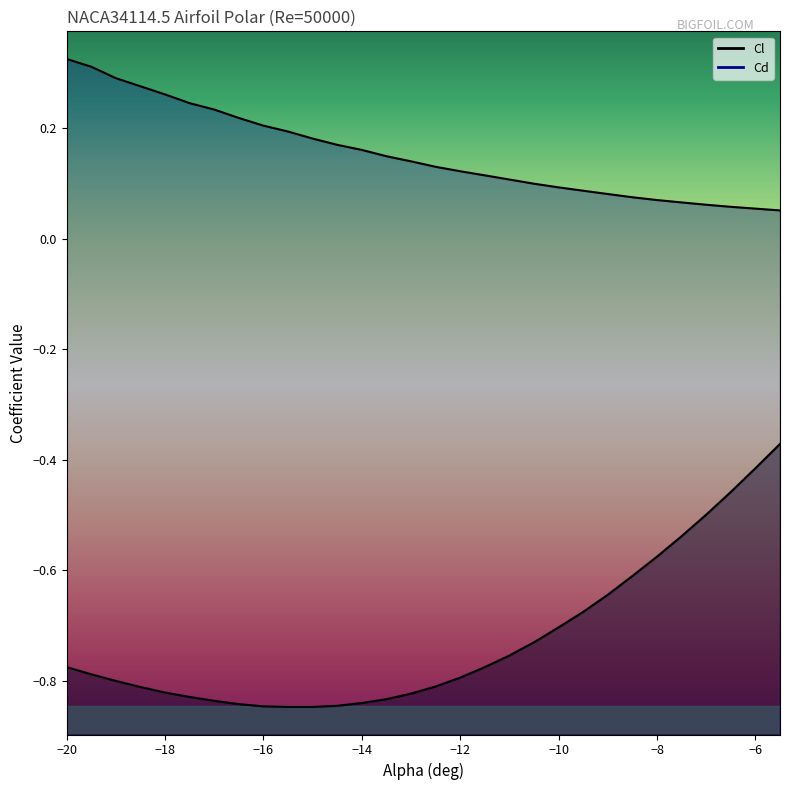

Is the value of Cd at 25 greater than the value of Cl at 17?

Yes